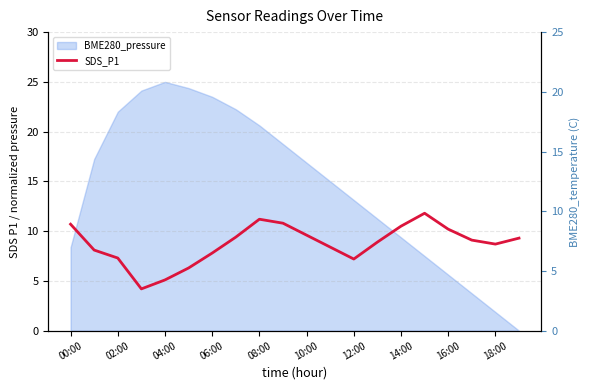

How many points are higher than both their immediate neighbors (excluding endpoints)?

2